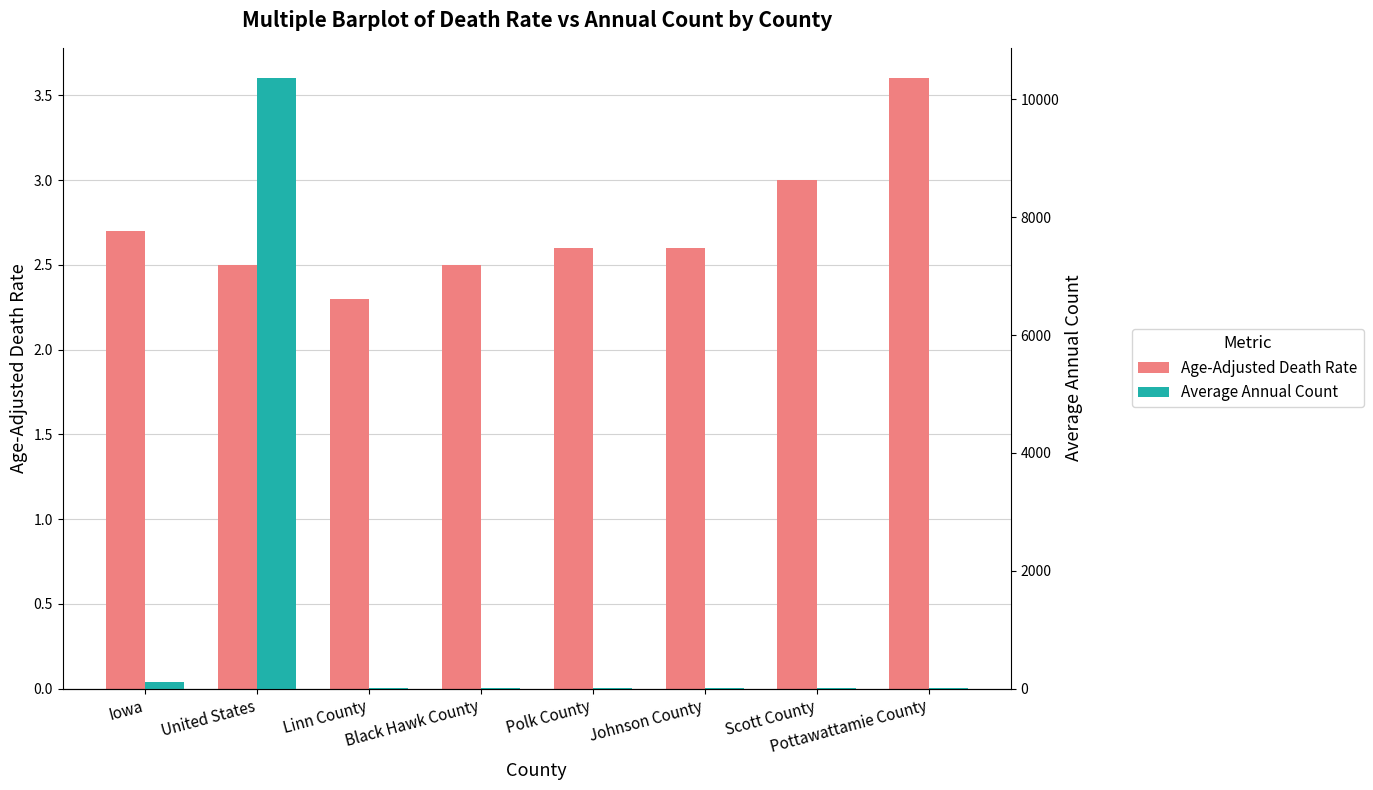

The value of Average Annual Count at Black Hawk County is 4.0. True or false?

True